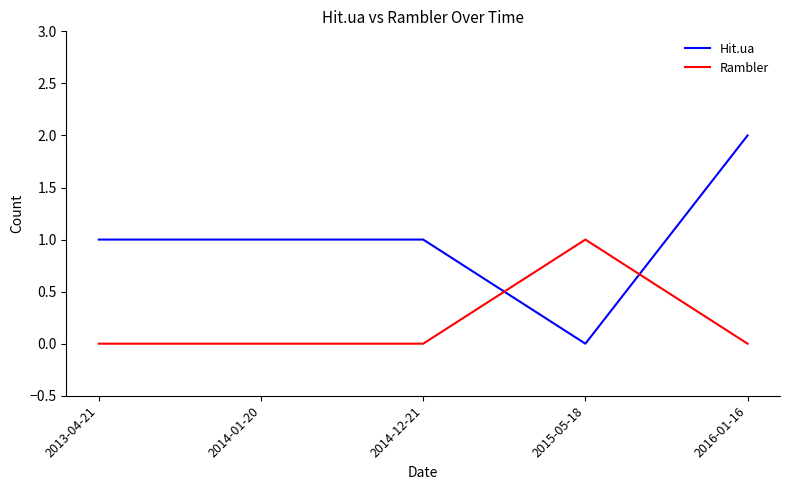

How many lines are shown in the chart?

2